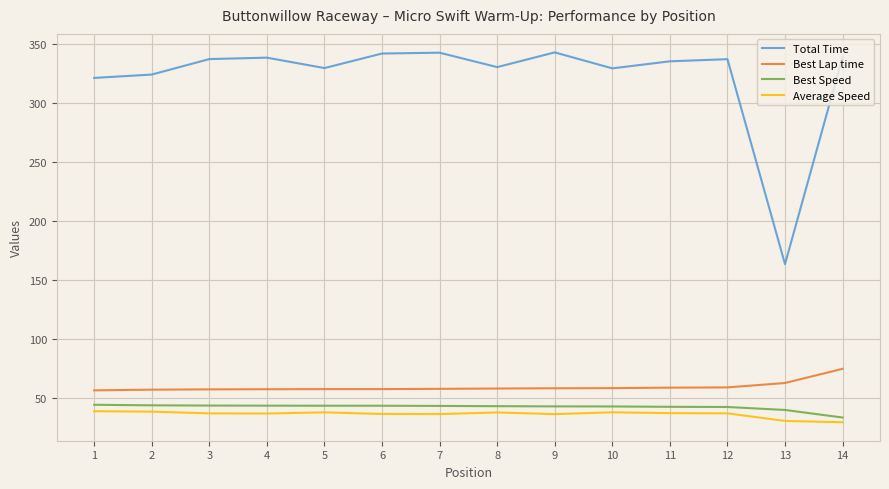

True or false: Average Speed and Total Time cross at least once.

False